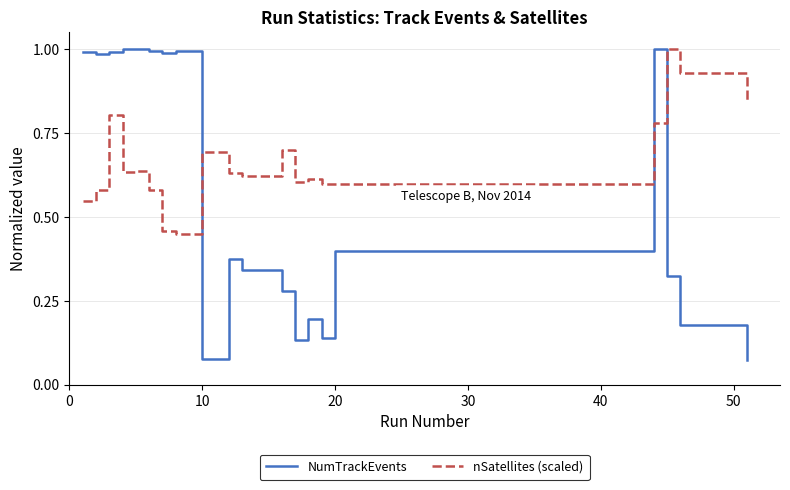

Which series has the largest total across all categories?

nSatellites (scaled)